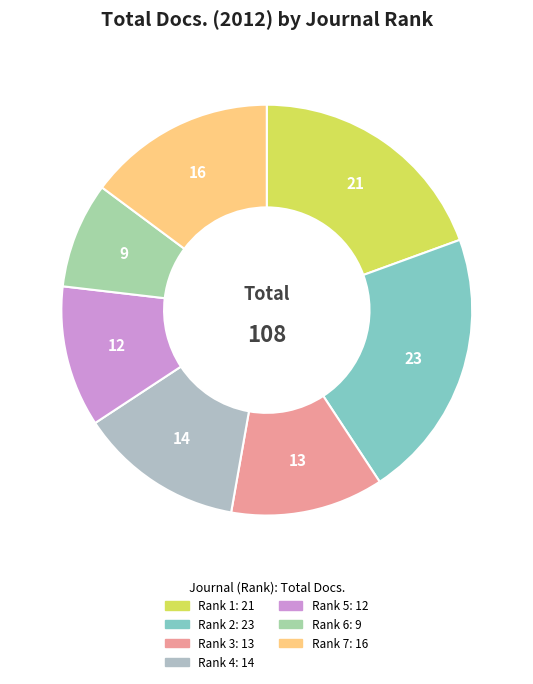

Does any single category account for the majority?

No